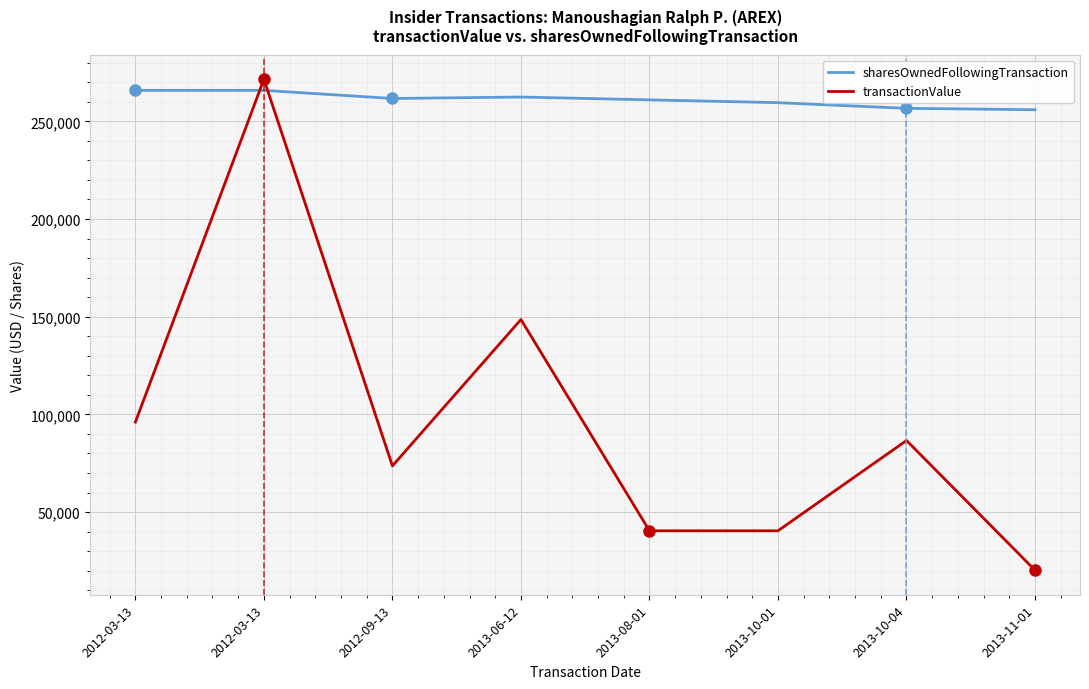

Reading right to left, list all the values displayed in this chart.

sharesOwnedFollowingTransaction: 255928	256650	259538	260982	262426	261687	265841	265841
transactionValue: 20259	86640	40432	40432	148560	73644	271519	96054